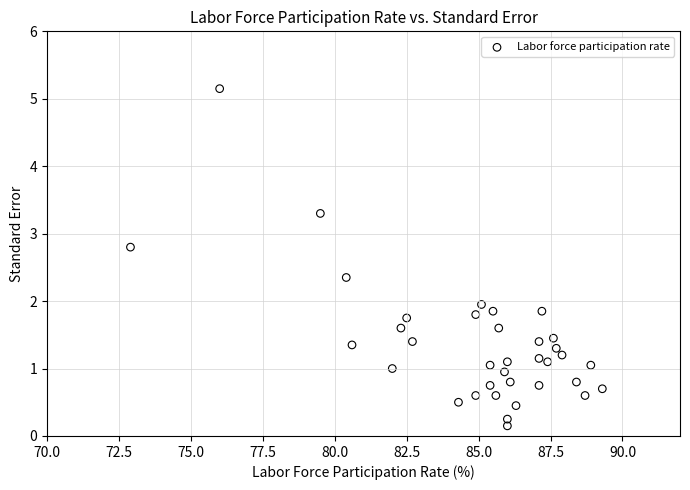

What is the range of Y values (max minus min)?

5.0